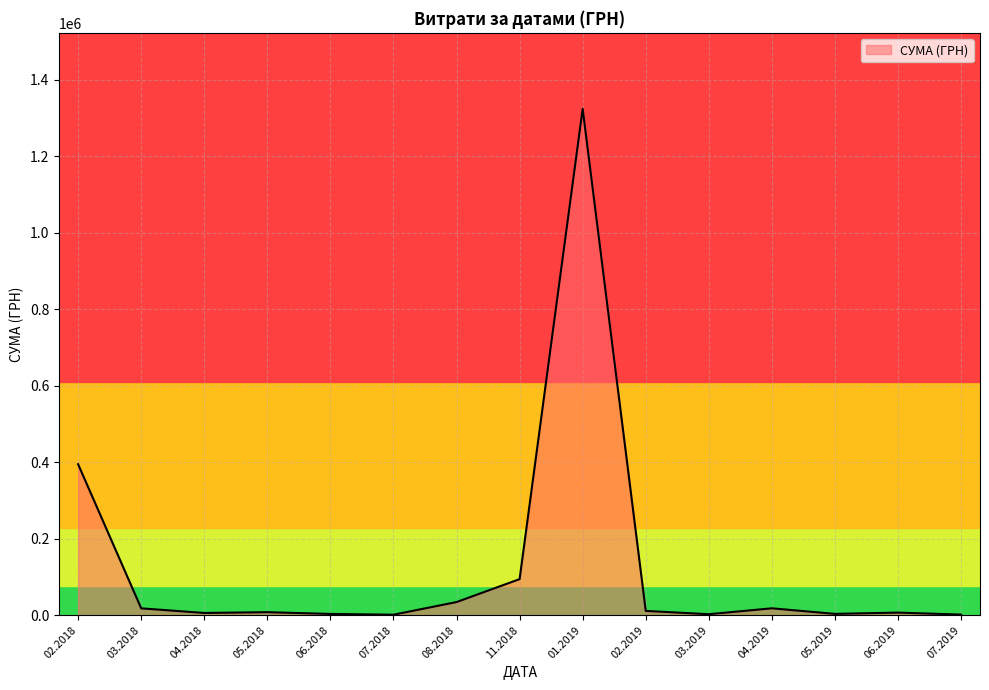

What is the maximum value shown in the chart?

1324416.5